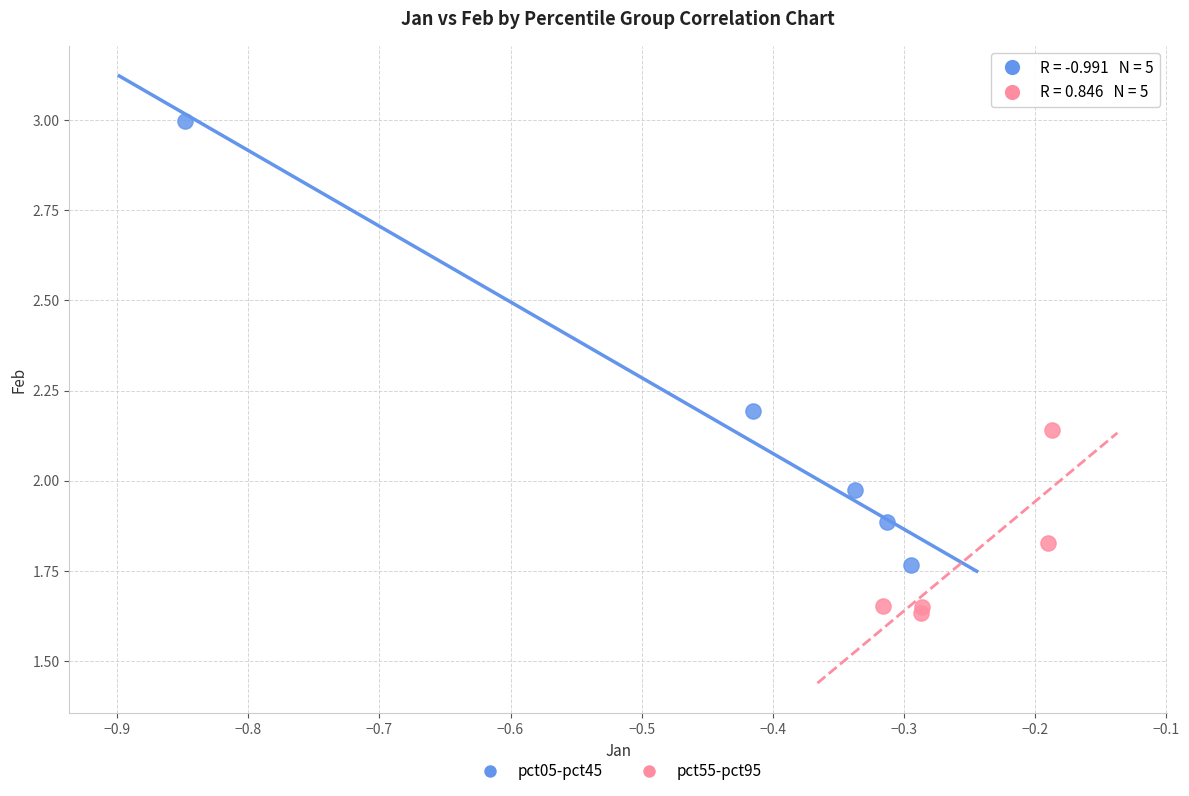

Which series has the largest Y range (max minus min)?

pct05-pct45